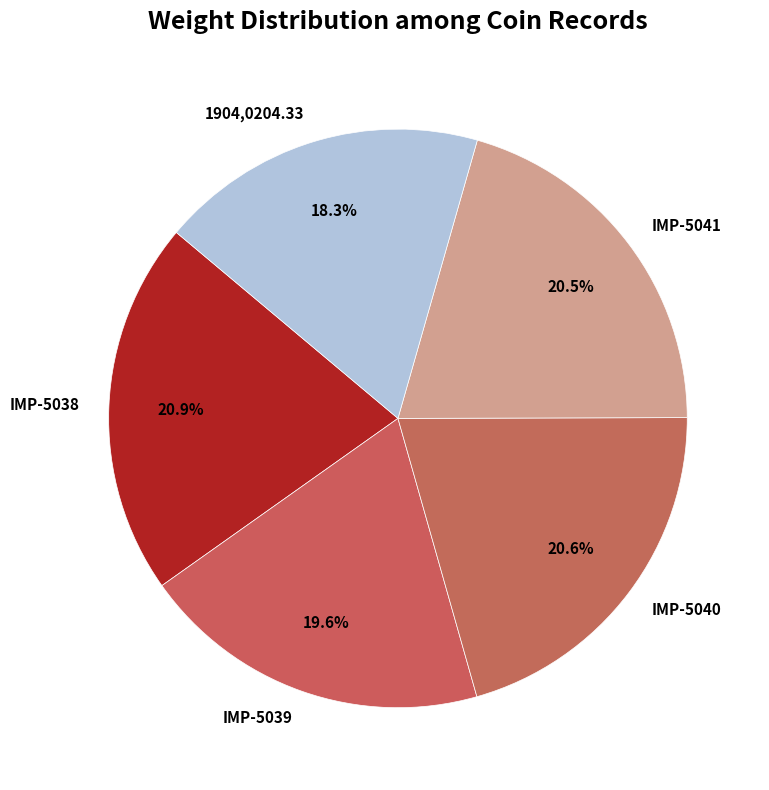

How many segments does this pie chart have?

5